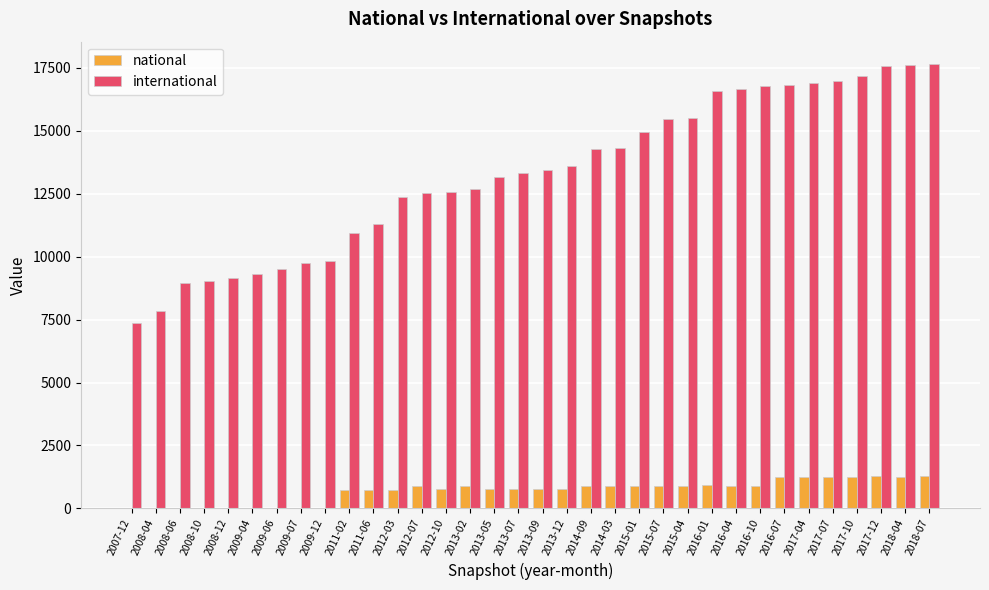

What is the greatest value displayed?

17656